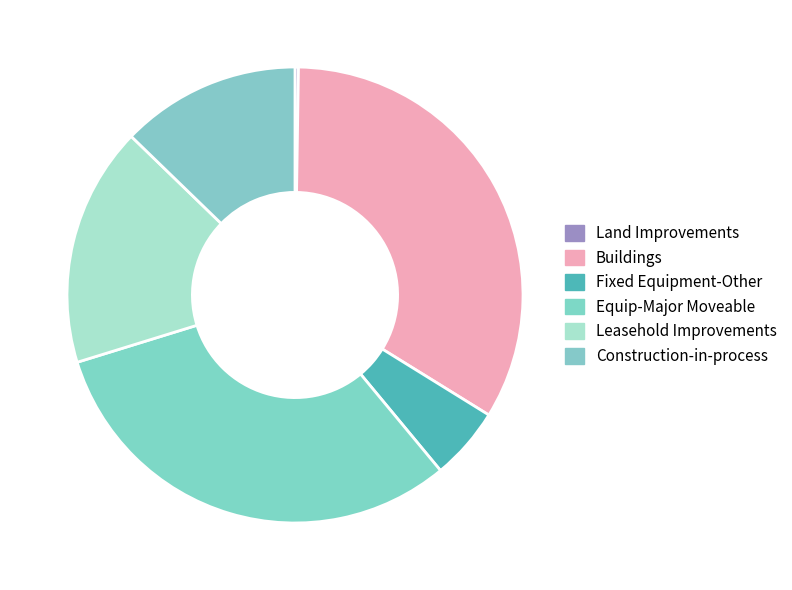

What is the change in value from Fixed Equipment-Other to Leasehold Improvements?

+5991274